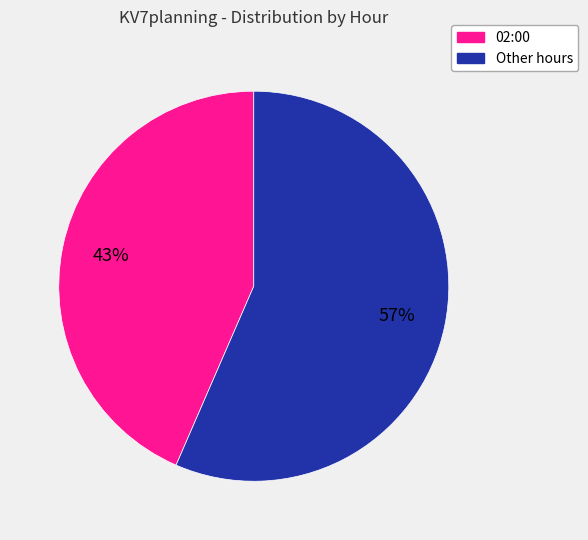

Is the sum of 02:00 and Other hours greater than half?

Yes